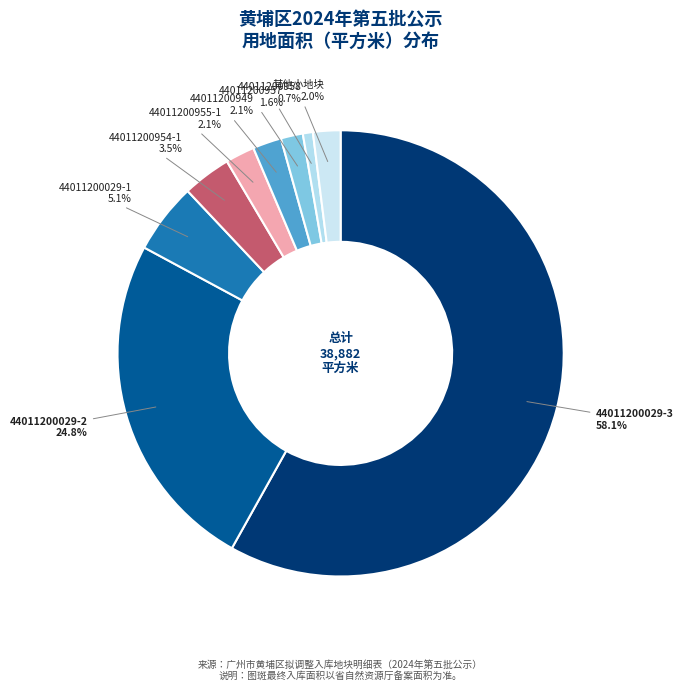

Count the number of slices in the pie.

9